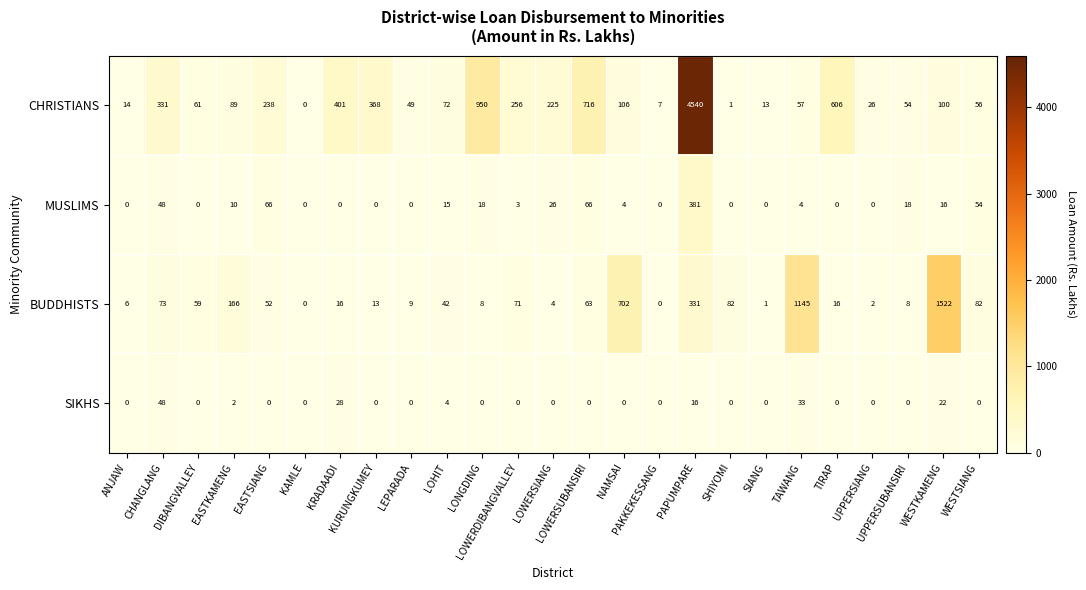

What is the average value of the CHRISTIANS series?

373